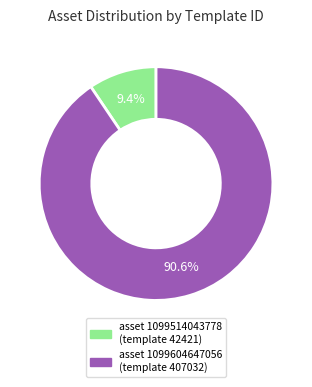

Does any single category account for the majority?

Yes